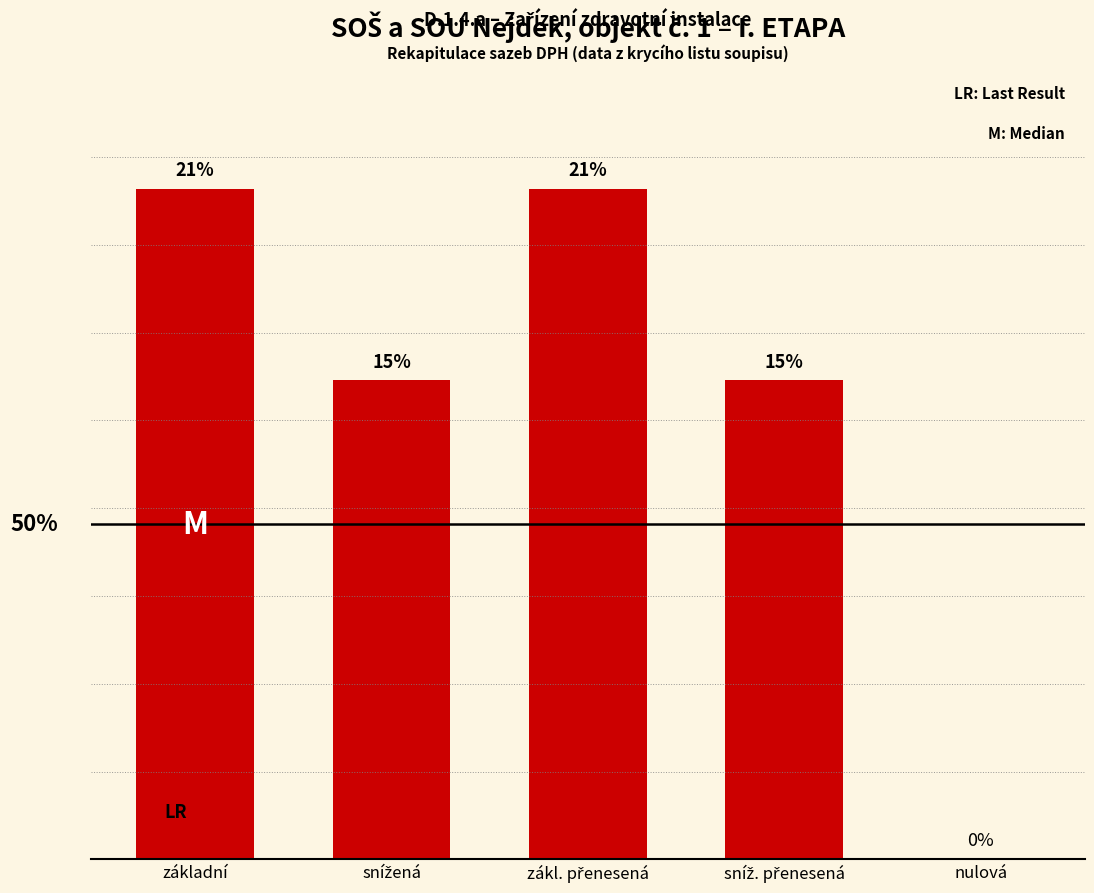

At which label does the data first exceed 15?

základní